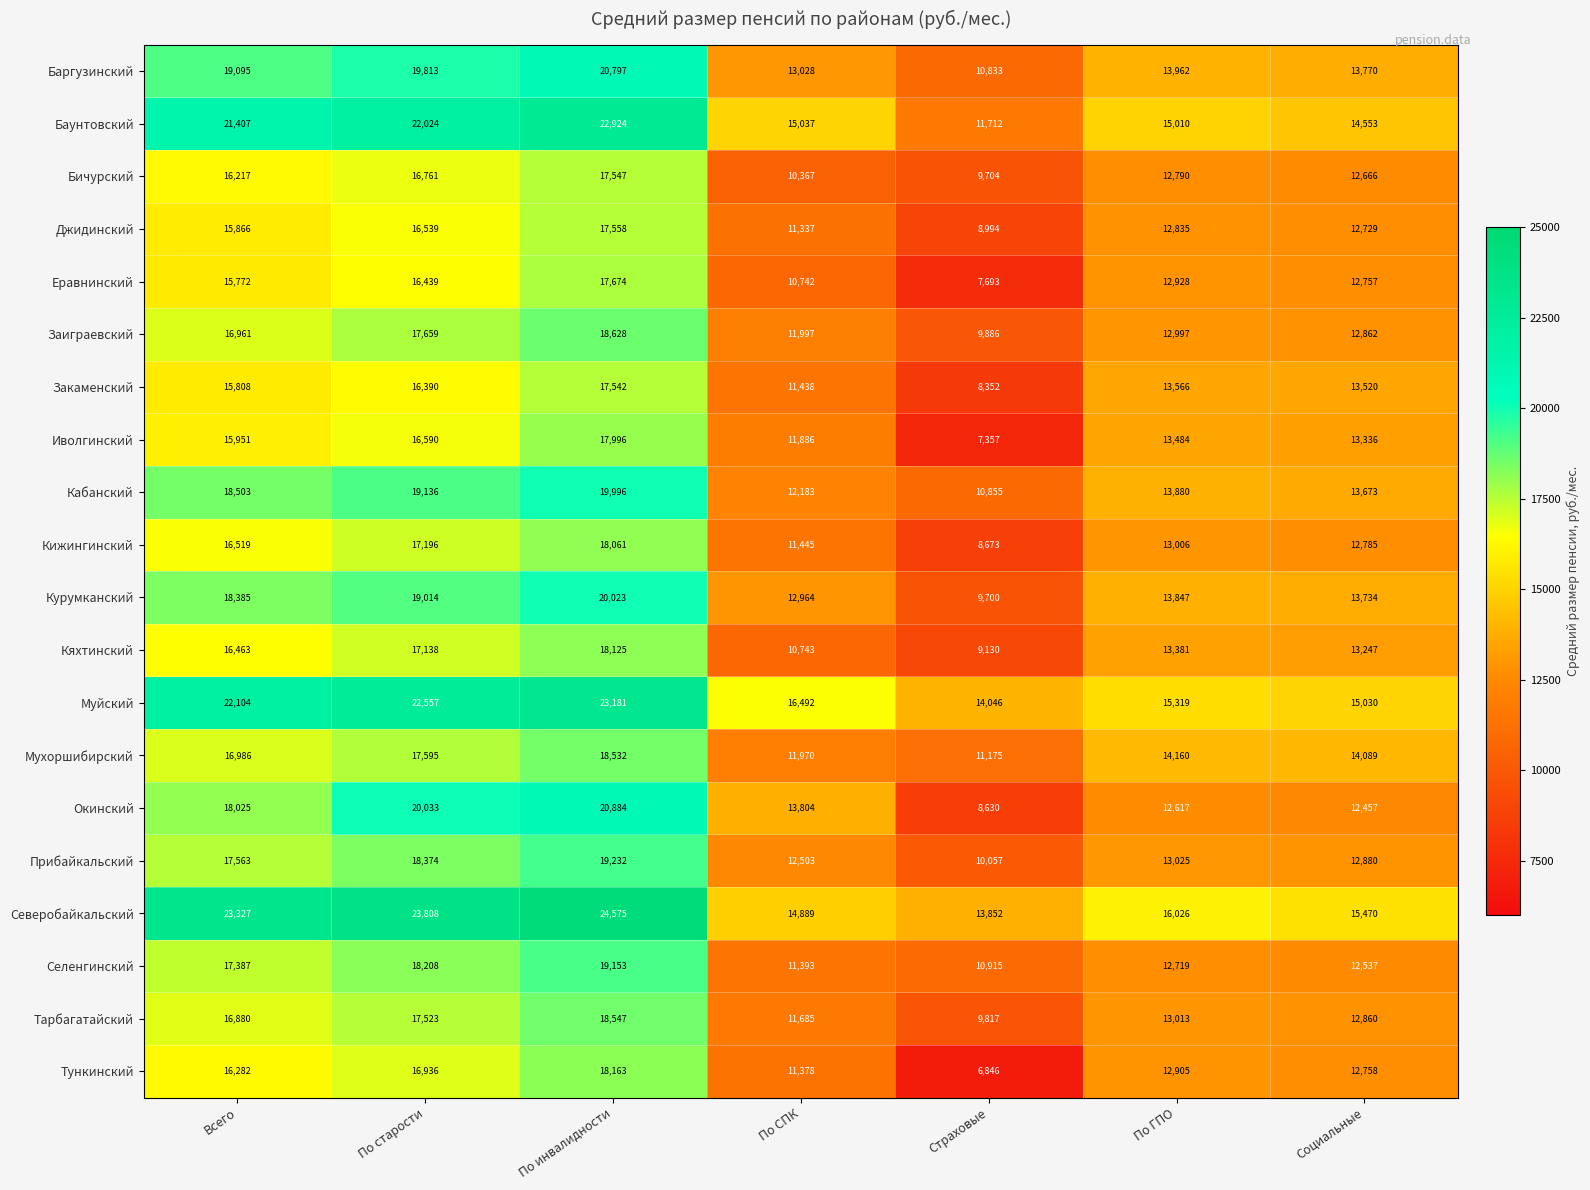

What is the difference between the maximum and minimum values in the Закаменский series?

9190